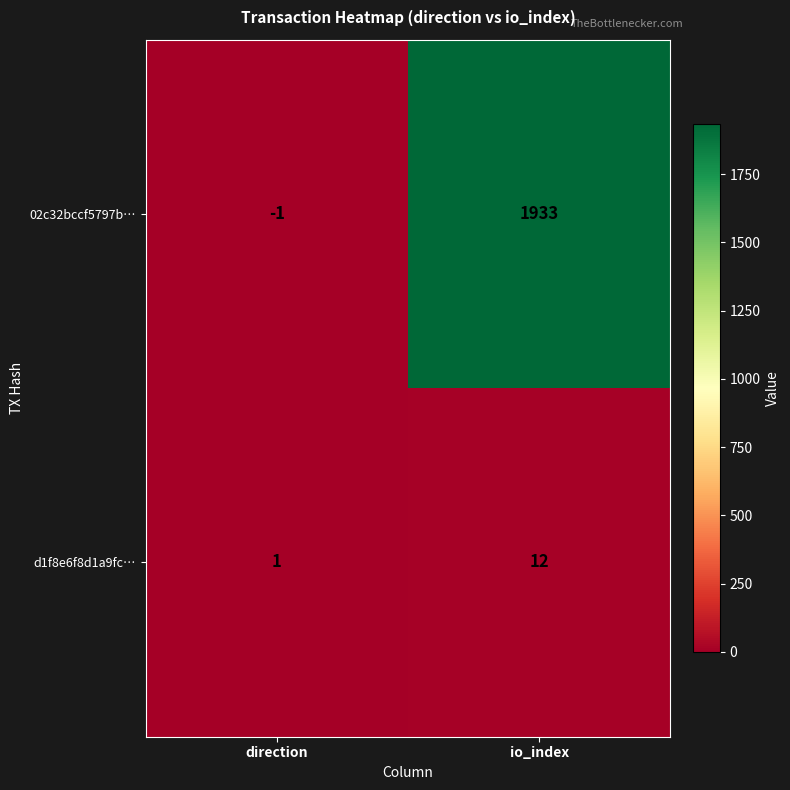

Which series has the widest spread of values?

02c32bccf5797b…